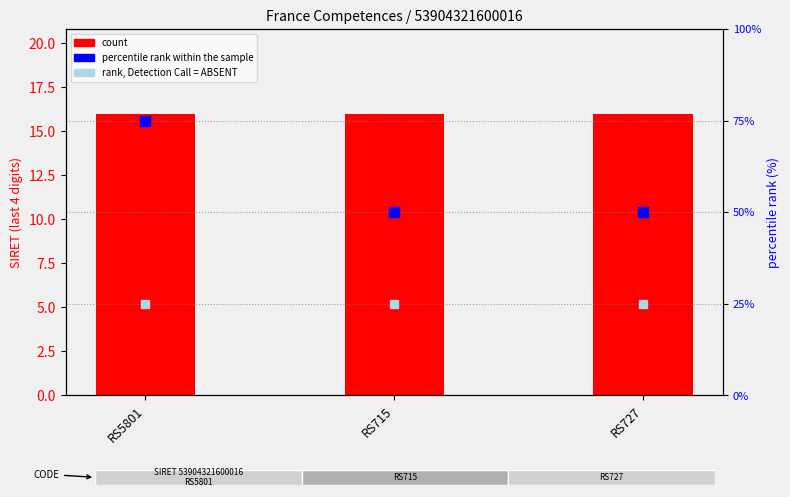

Is the value of rank, Detection Call = ABSENT at RS715 greater than the value of percentile rank within the sample at RS715?

No